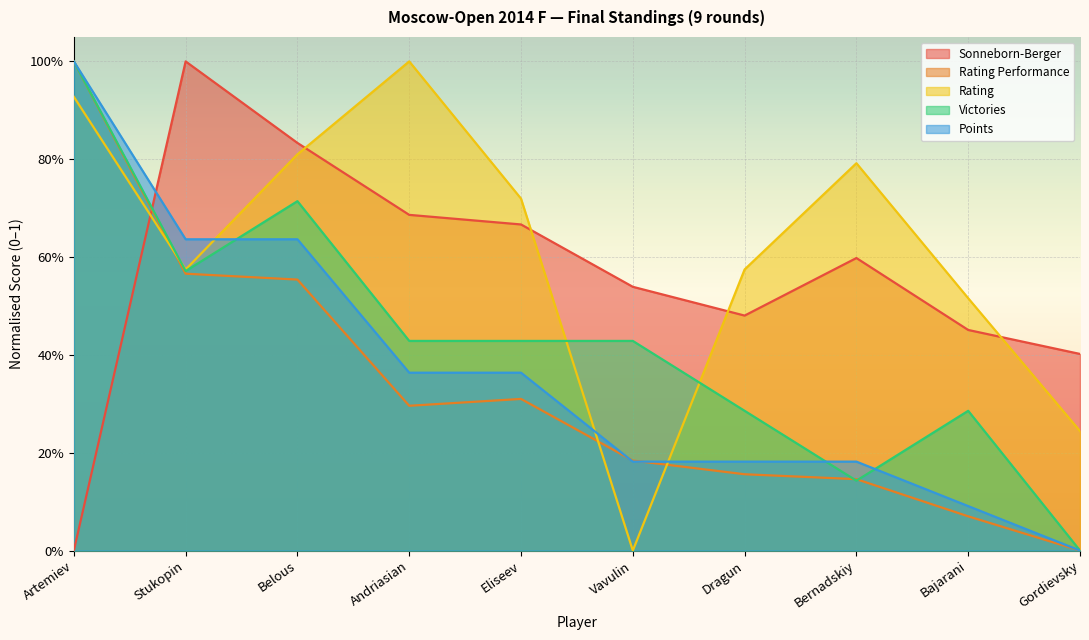

Which label corresponds to the smallest value in the chart?

Artemiev